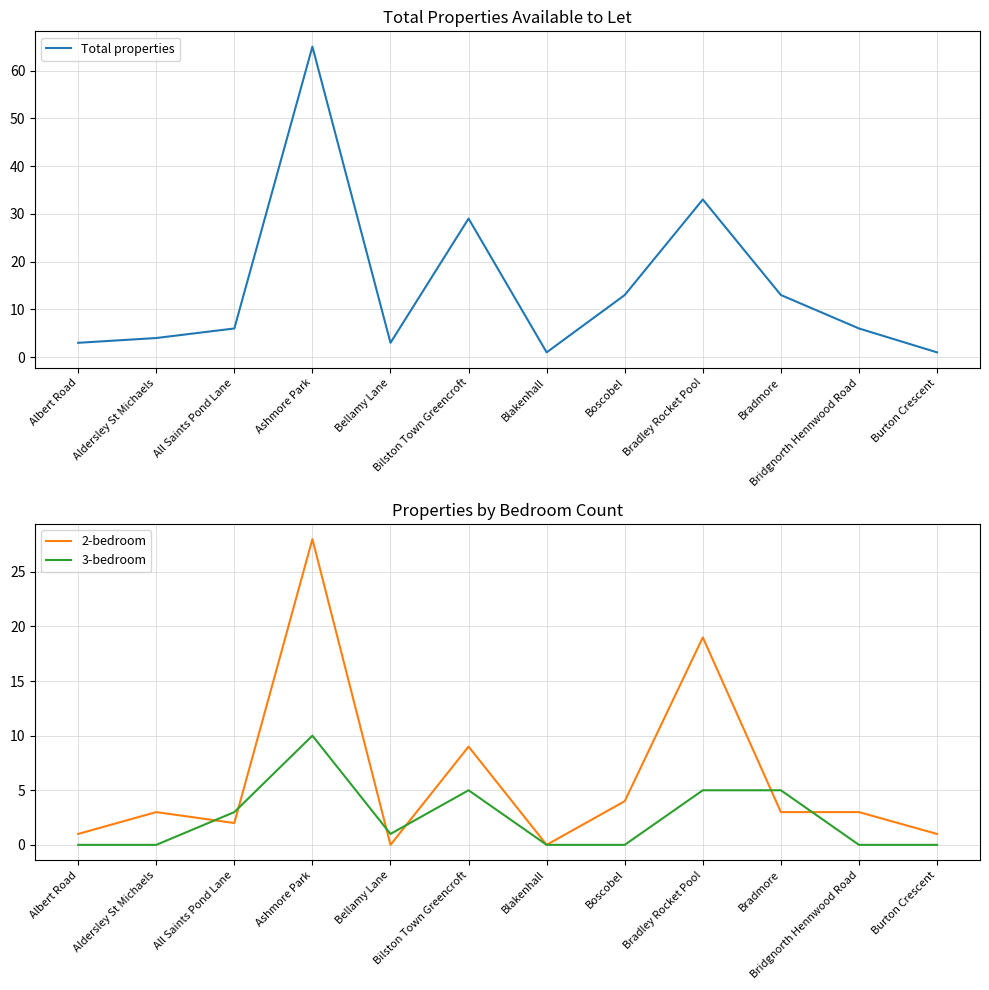

What is the difference between the maximum and second lowest values in the 3-bedroom series?

10